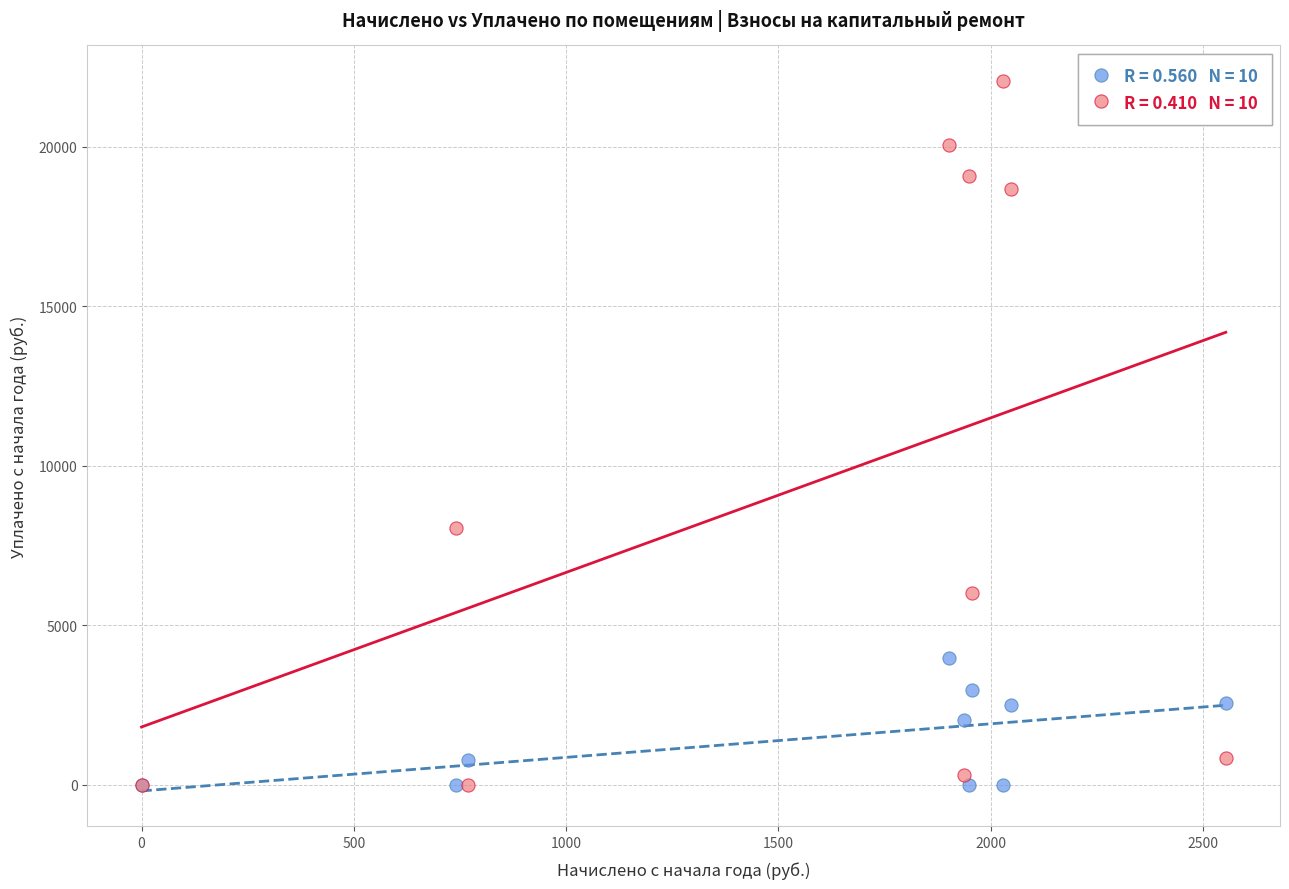

Across all series, what Y value is closest to 11029?

8055.9